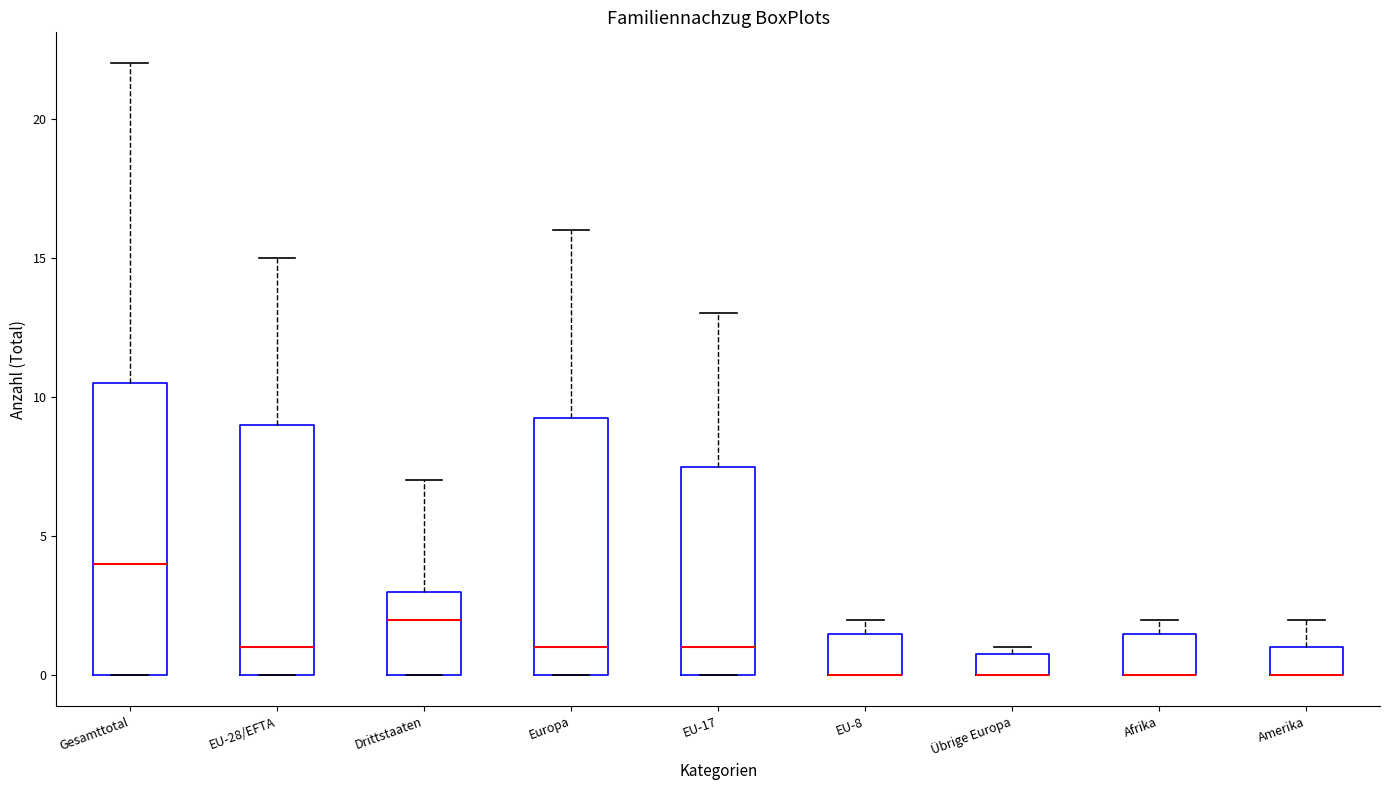

Where is the lower edge of the box for Afrika on the y-axis? The values are not printed on the chart, so give them approximately, as read against the axis.

0.0